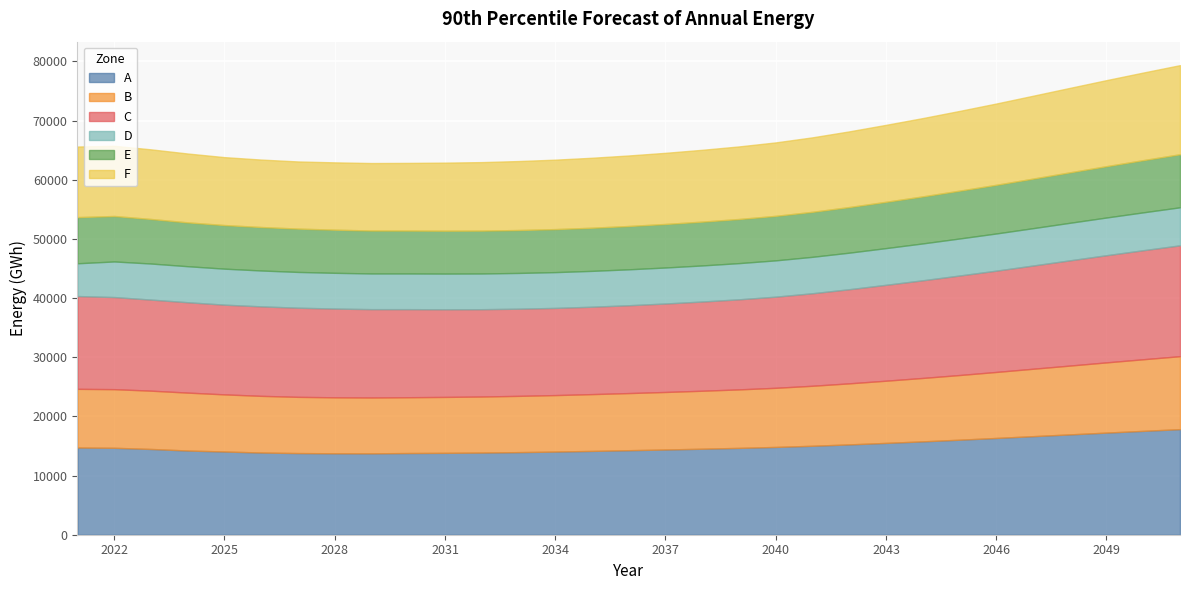

What are all the series names shown in the legend?

A, B, C, D, E, F